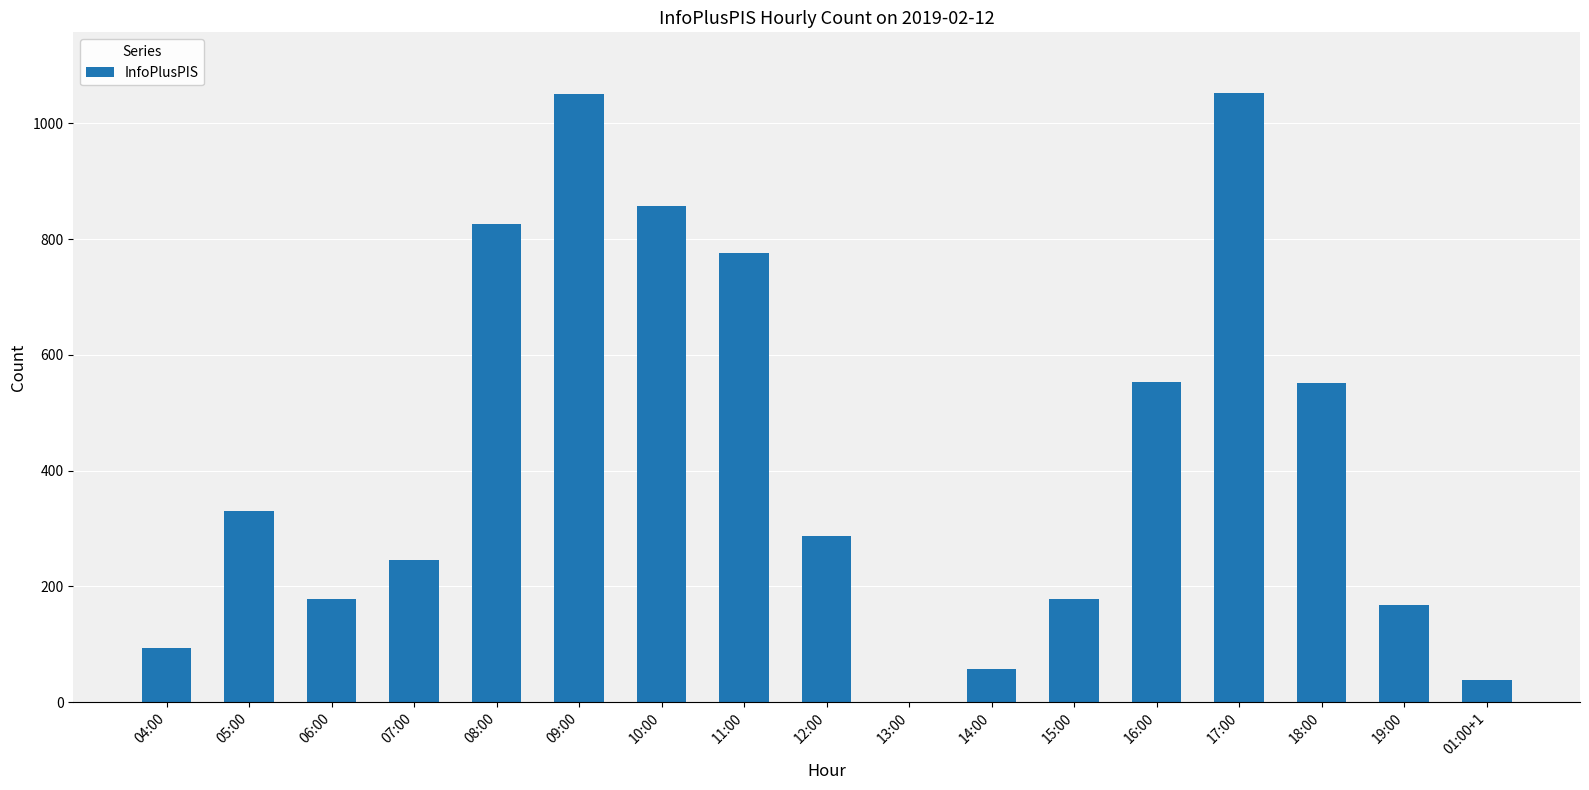

Is it true that the value at 04:00 is 93?

True